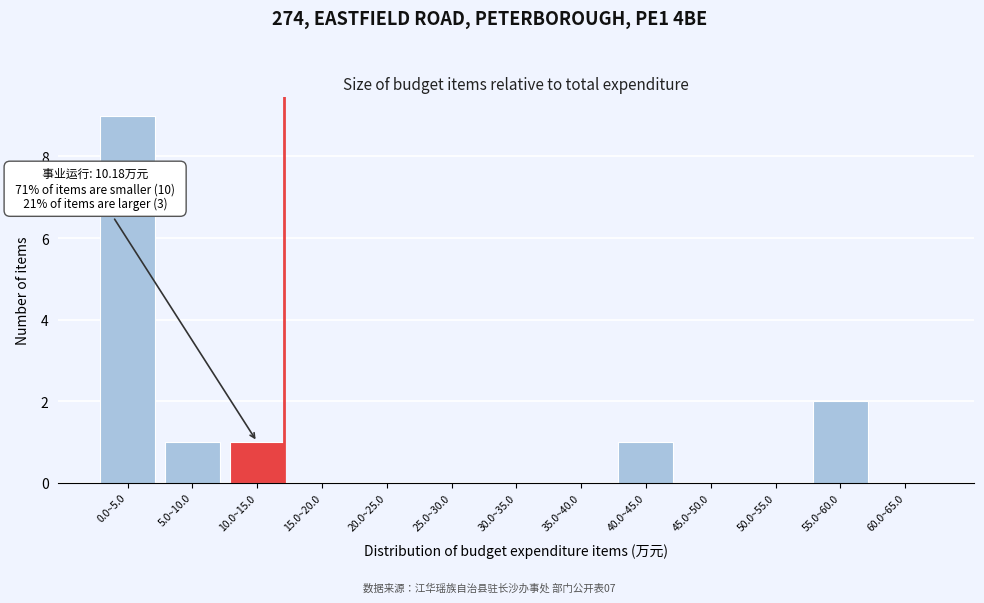

Reading right to left, extract all data points from this chart.

60.0~65.0=0	55.0~60.0=2	50.0~55.0=0	45.0~50.0=0	40.0~45.0=1	35.0~40.0=0	30.0~35.0=0	25.0~30.0=0	20.0~25.0=0	15.0~20.0=0	10.0~15.0=1	5.0~10.0=1	0.0~5.0=9